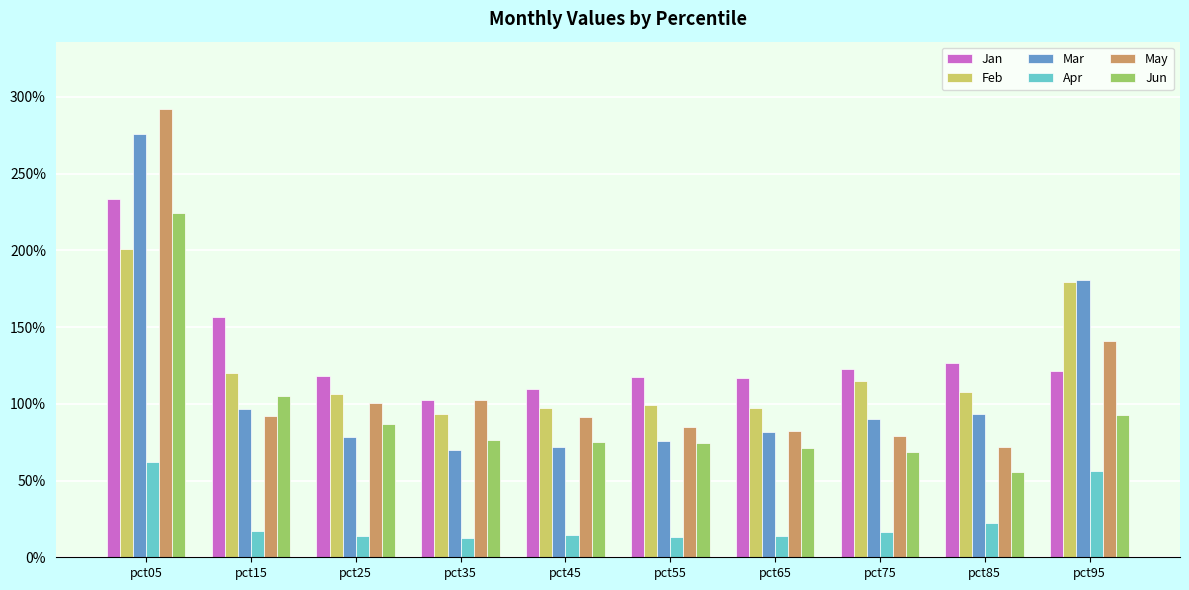

Are the bars horizontal?

No